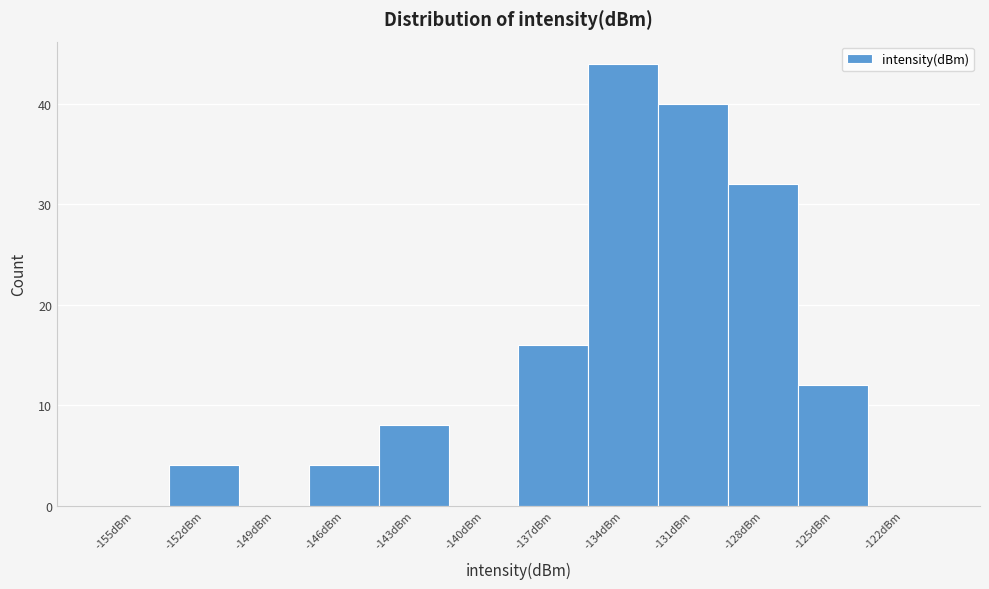

Reading left to right, transcribe all the data shown in this chart.

-155dBm=0	-152dBm=4	-149dBm=0	-146dBm=4	-143dBm=8	-140dBm=0	-137dBm=16	-134dBm=44	-131dBm=40	-128dBm=32	-125dBm=12	-122dBm=0